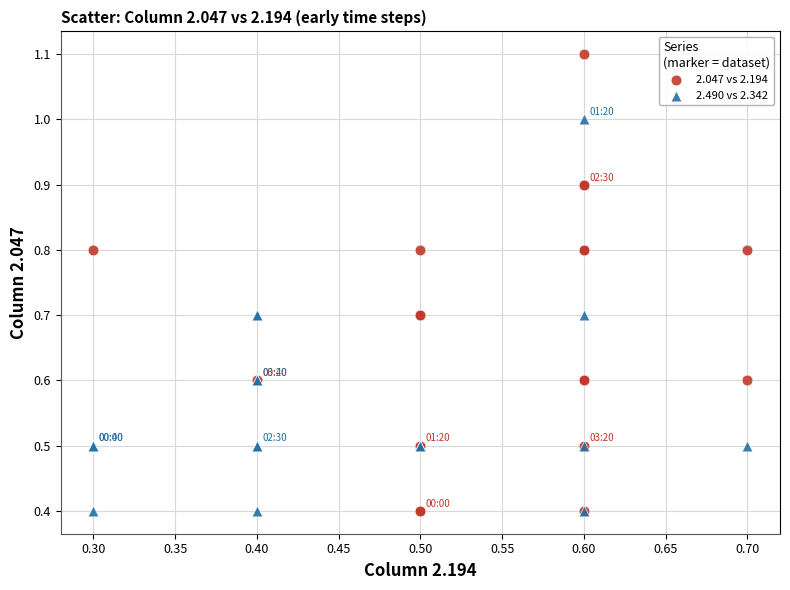

Which series has the largest Y range (max minus min)?

2.047 vs 2.194